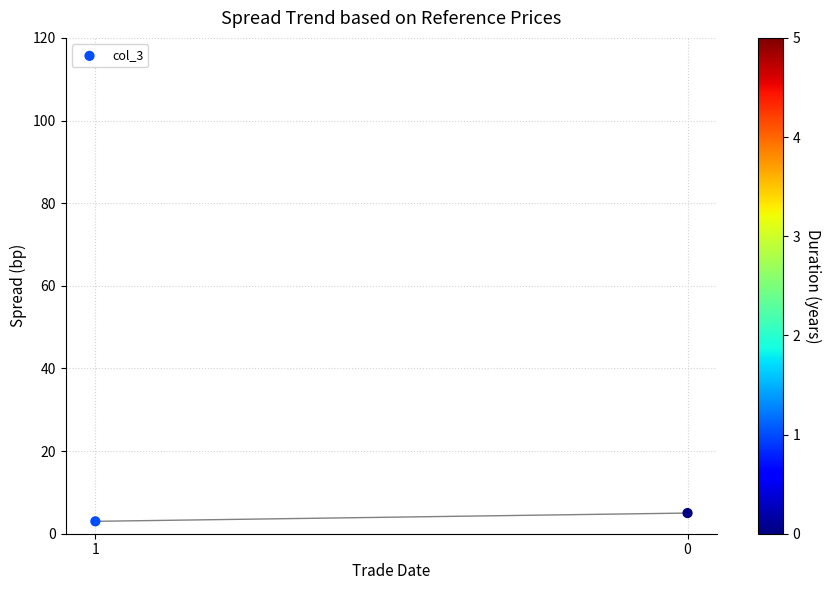

What is the average Y value?

4